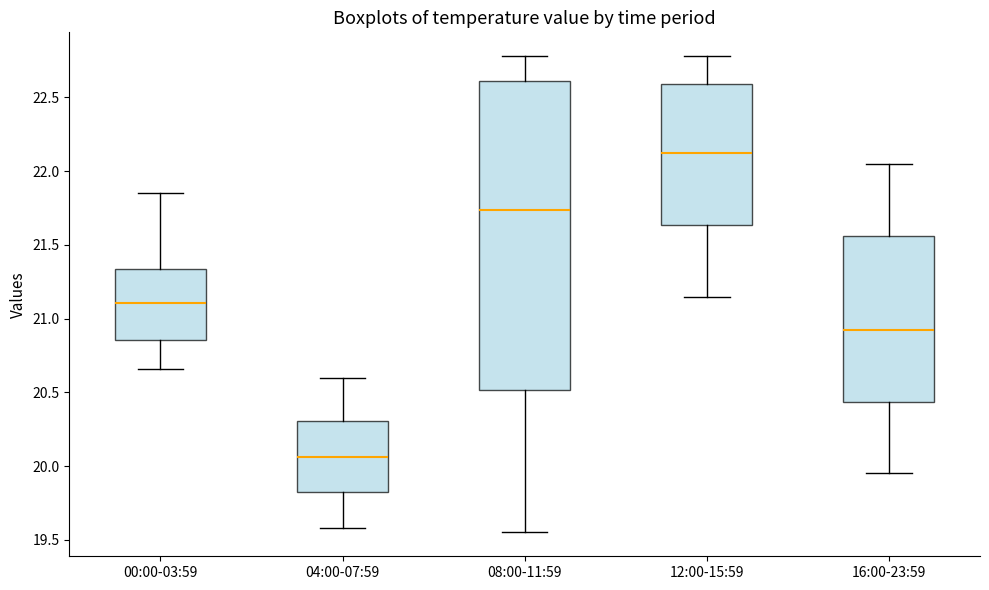

Comparing the boxes themselves (not the whiskers), which one is the tallest?

08:00-11:59